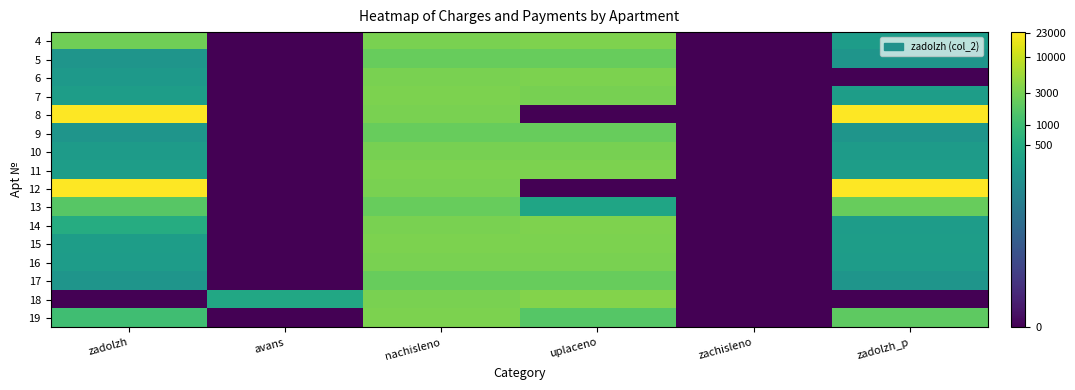

Which label corresponds to the smallest value in the chart?

avans